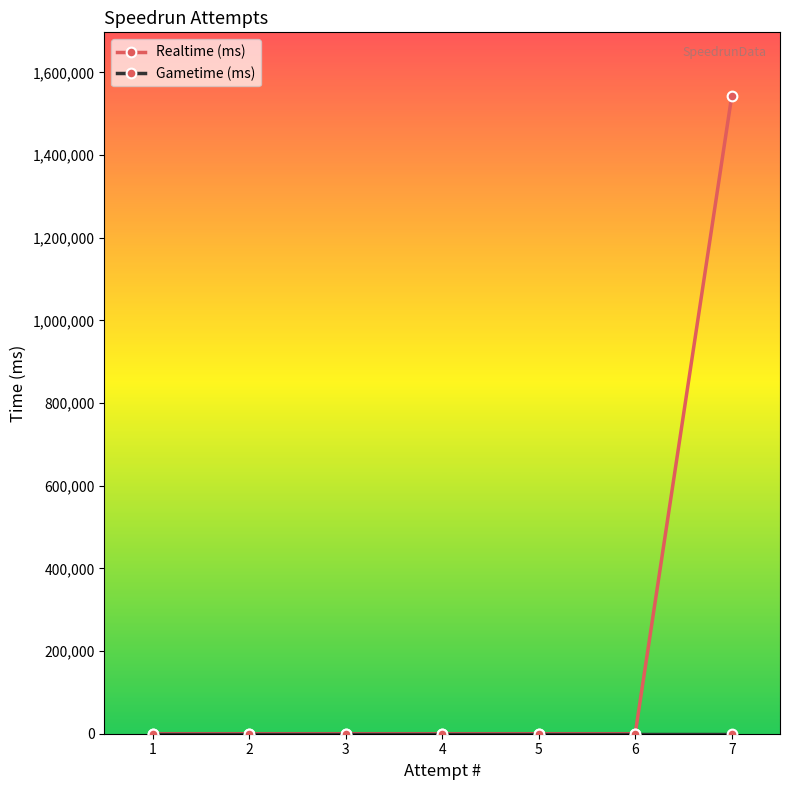

Which series changed the most between 1 and 7?

Realtime (ms)